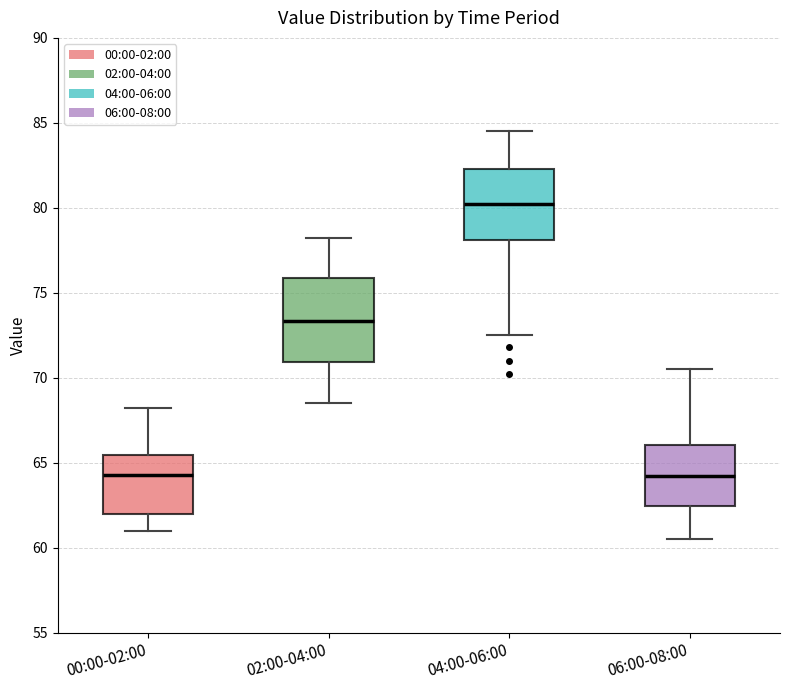

Comparing the boxes themselves (not the whiskers), which one is the tallest?

02:00-04:00